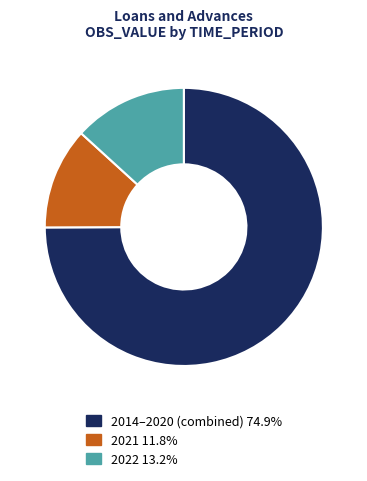

Is 2014–2020 (combined) 74.9% the majority of the pie?

Yes